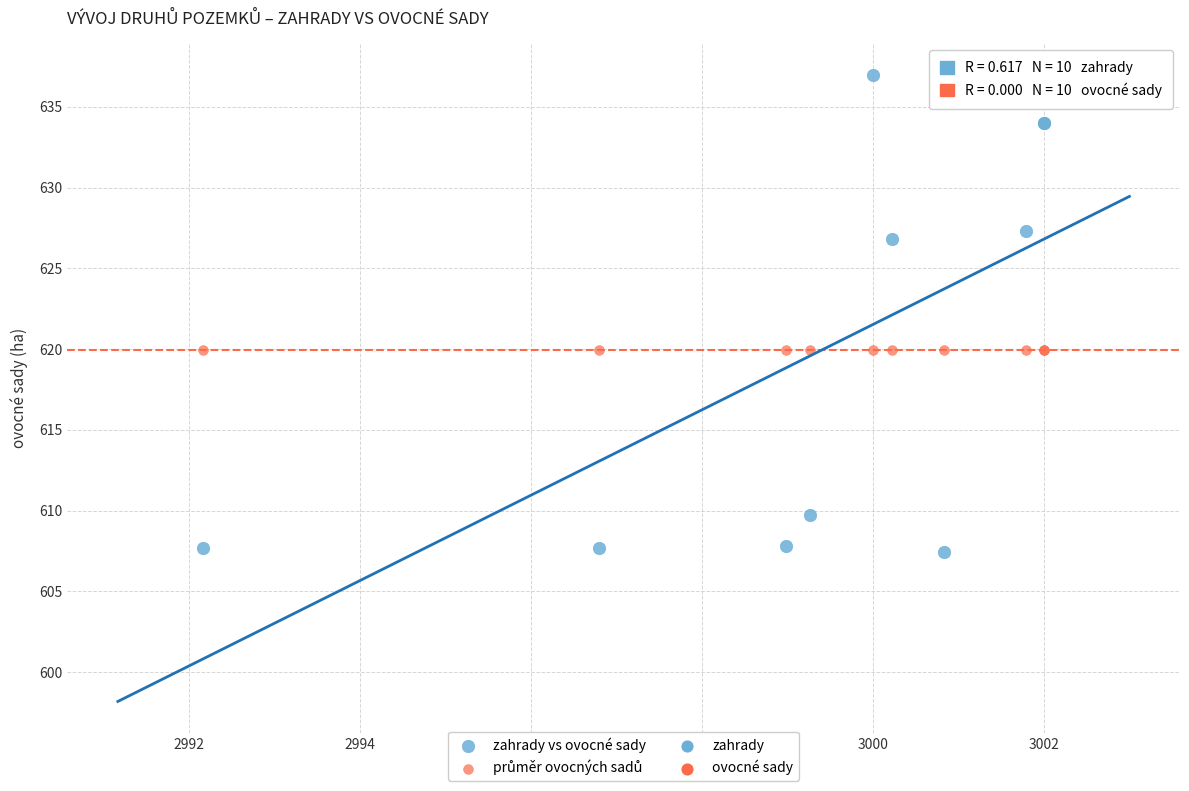

Which series contains the lowest Y value?

zahrady vs ovocné sady